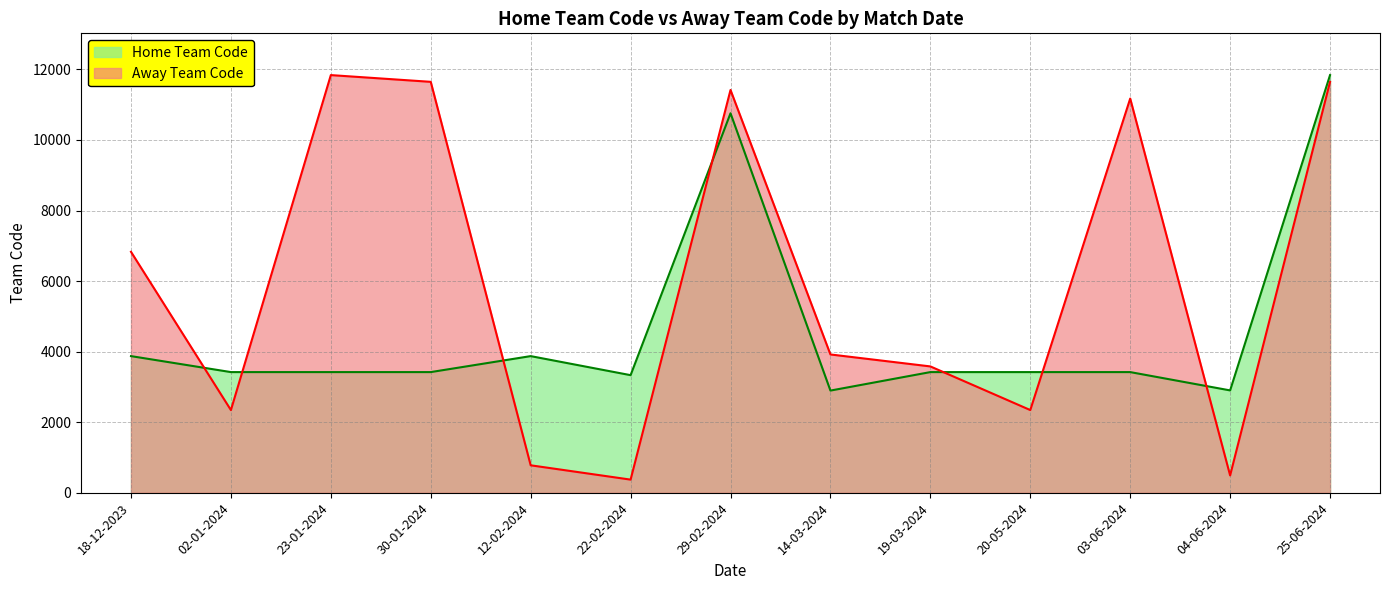

Read the Away Team Code value at 19-03-2024, to the nearest 50.

3600